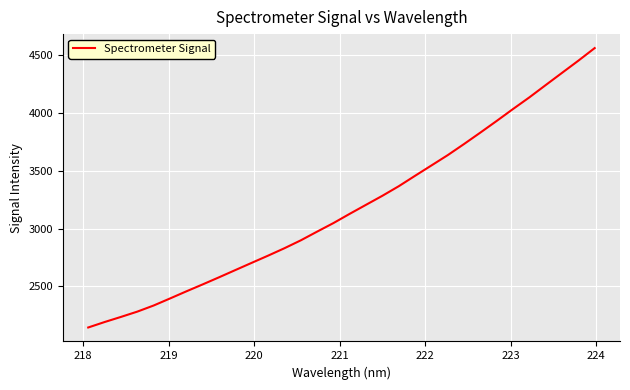

Does the chart display data point markers on the line(s)?

No